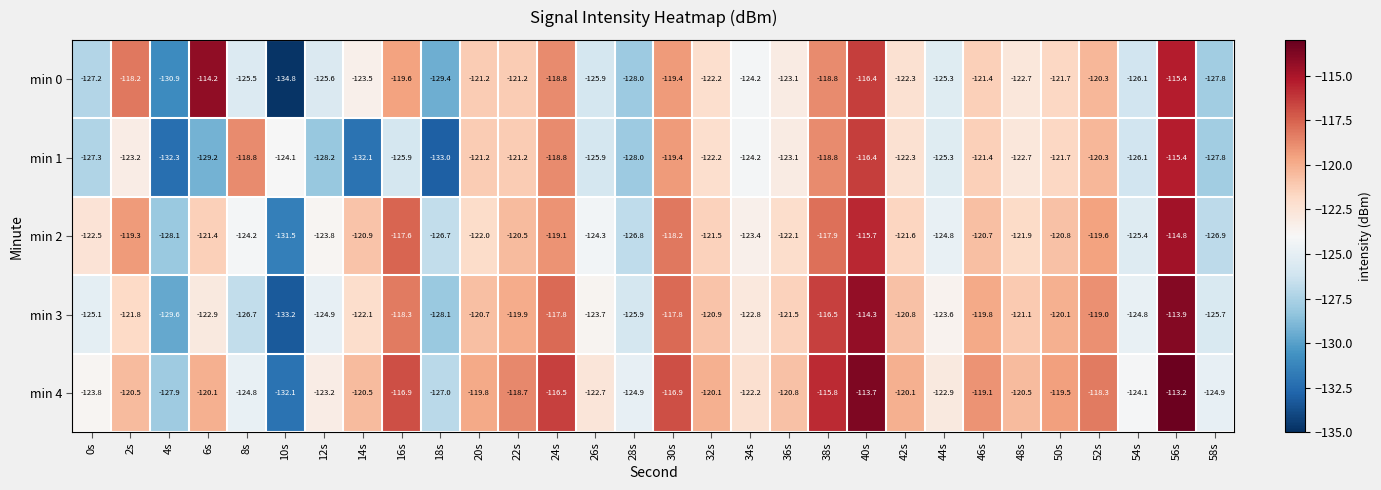

How many data points in min 4 are above -120?

11